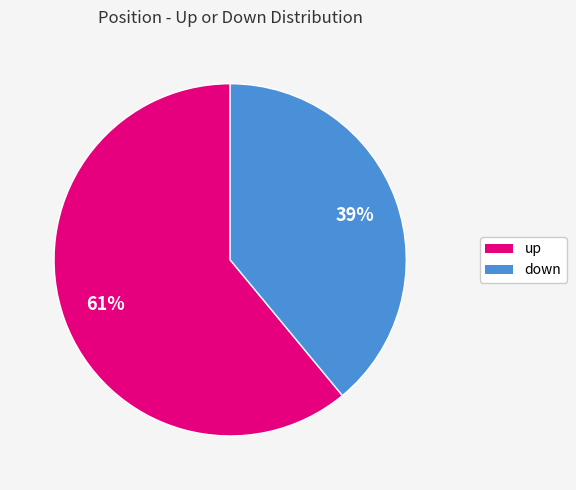

Which has a higher value, down or up?

up